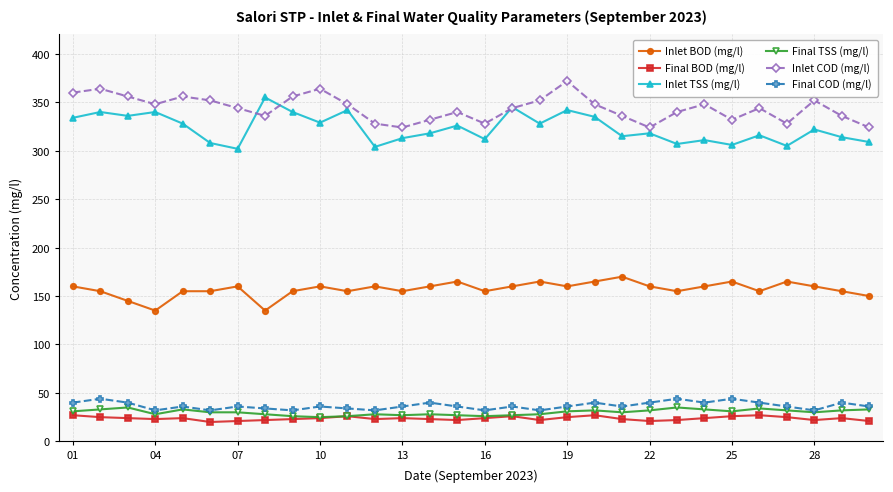

Which series has the largest total across all categories?

Inlet COD (mg/l)